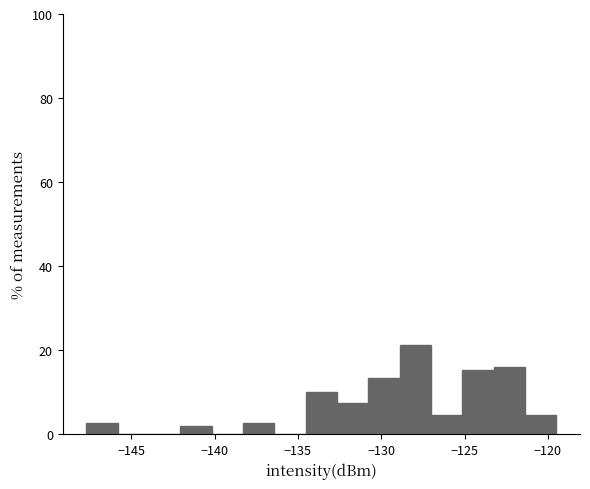

Read against the x-axis, roughly where is the centre of the tallest bar?

-128.0